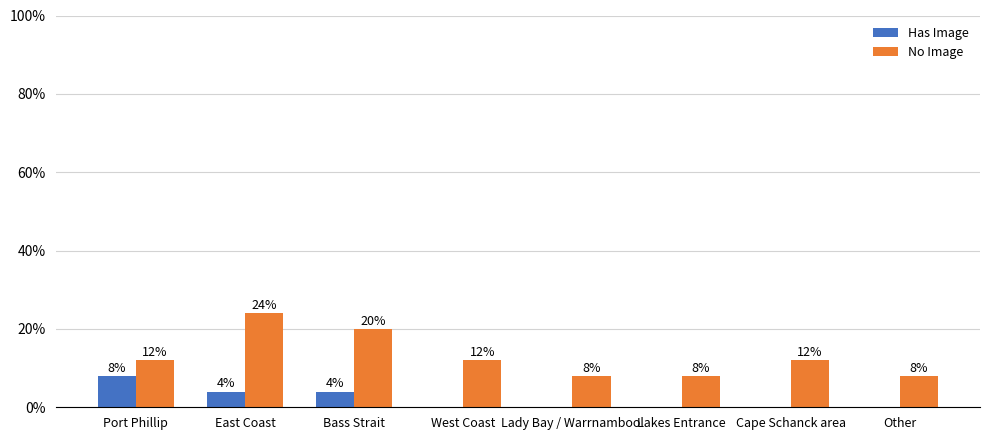

How many data points in Has Image are above 0?

3